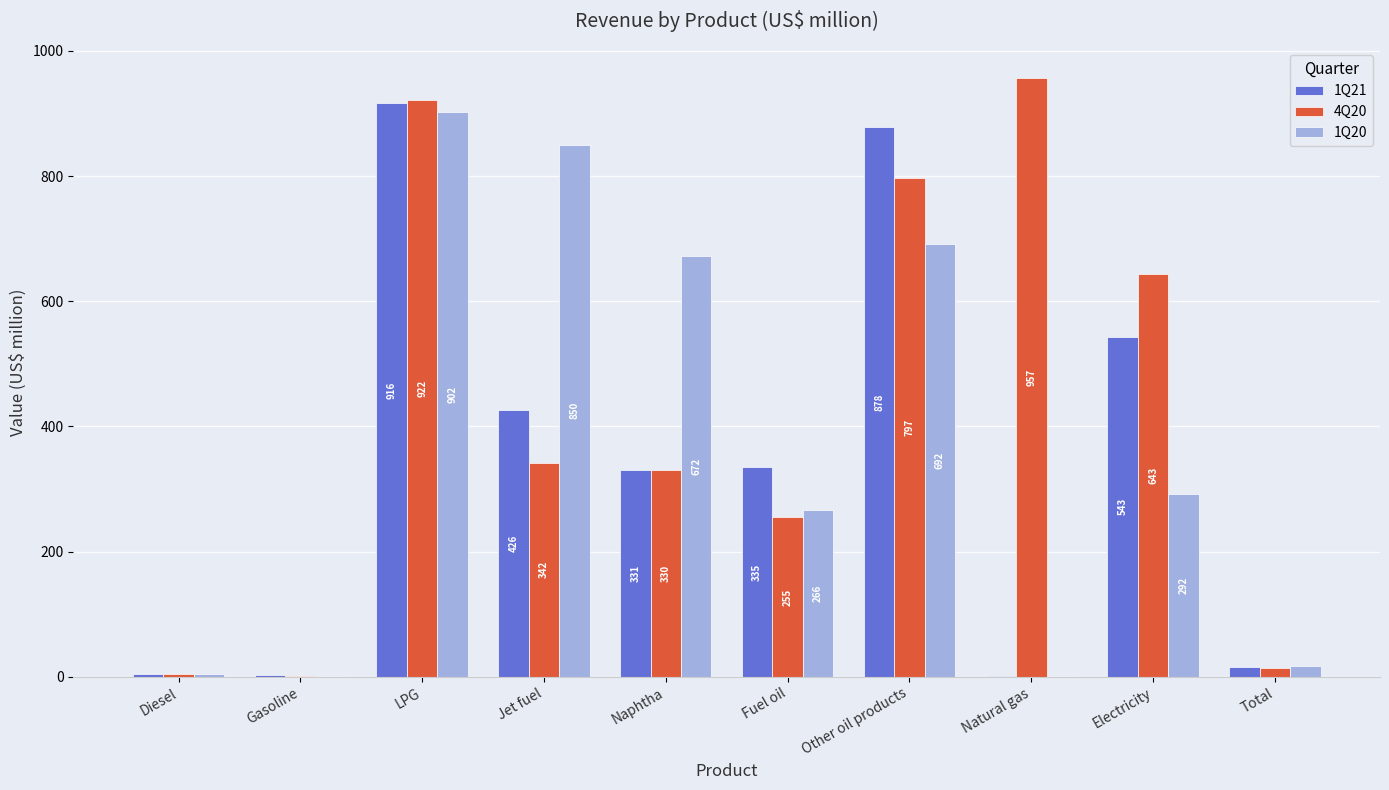

What is the maximum value shown in the chart?

957.0